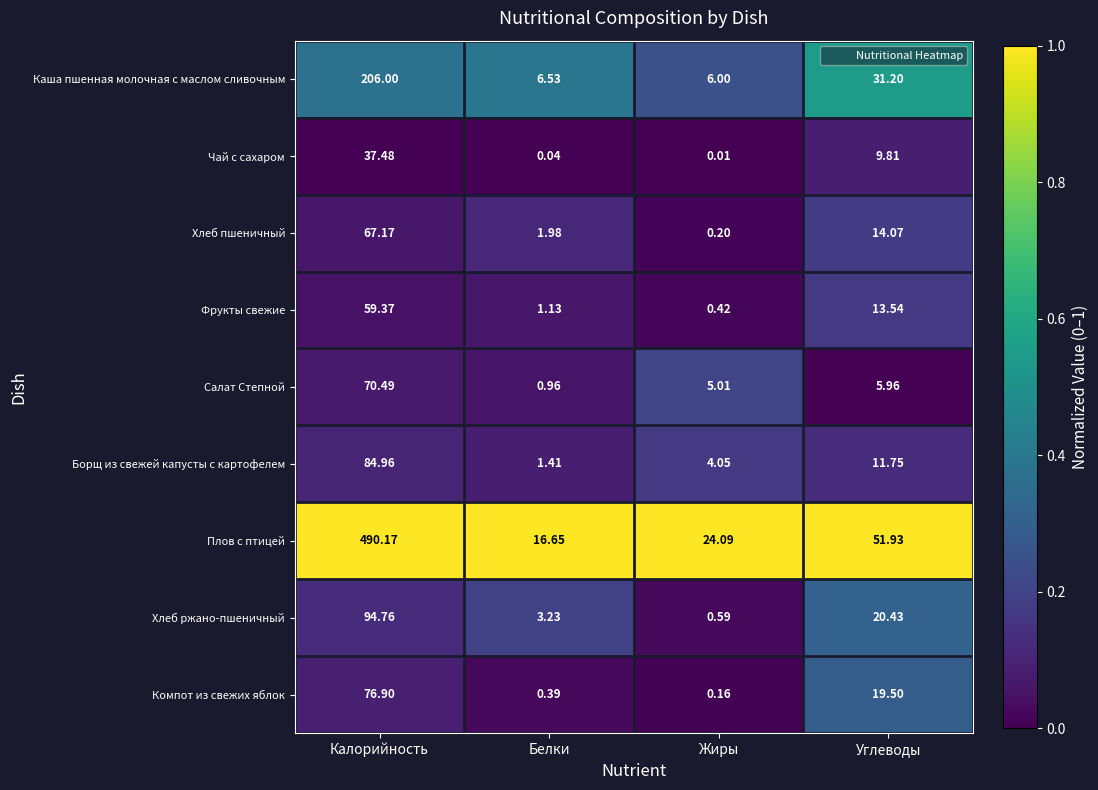

At Белки, list the series in order from largest to smallest.

Плов с птицей, Каша пшенная молочная с маслом сливочным, Хлеб ржано-пшеничный, Хлеб пшеничный, Борщ из свежей капусты с картофелем, Фрукты свежие, Салат Степной, Компот из свежих яблок, Чай с сахаром